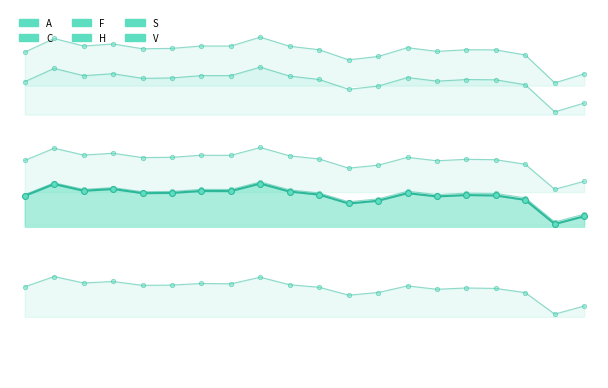

Which series has the widest spread of Y values?

F